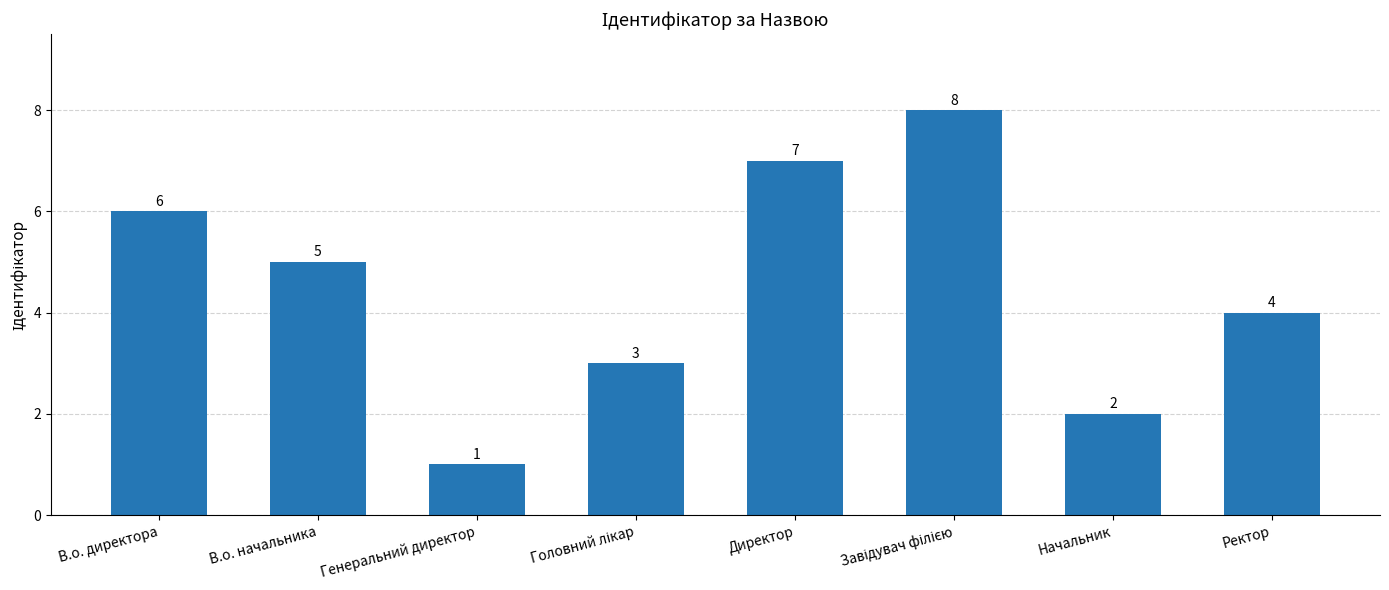

What is the sum of the values at Генеральний директор and Директор?

8